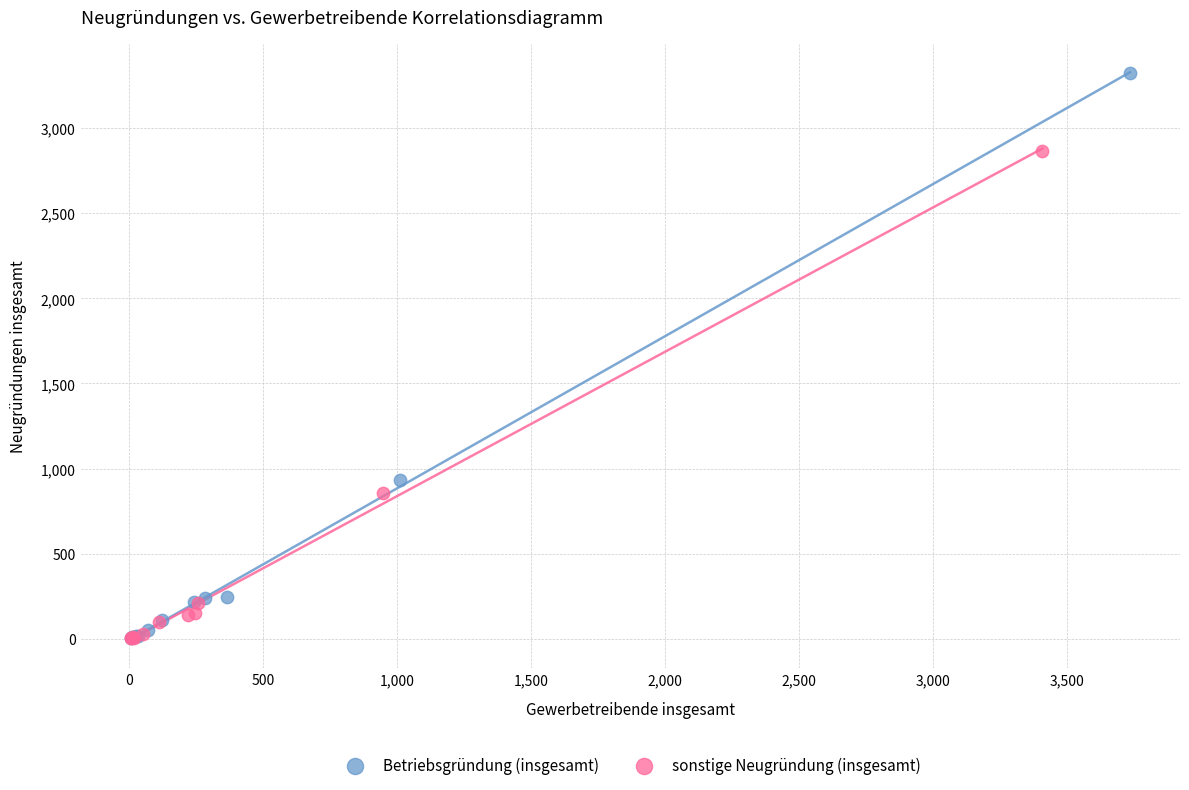

Which series reaches the maximum Y coordinate?

Betriebsgründung (insgesamt)